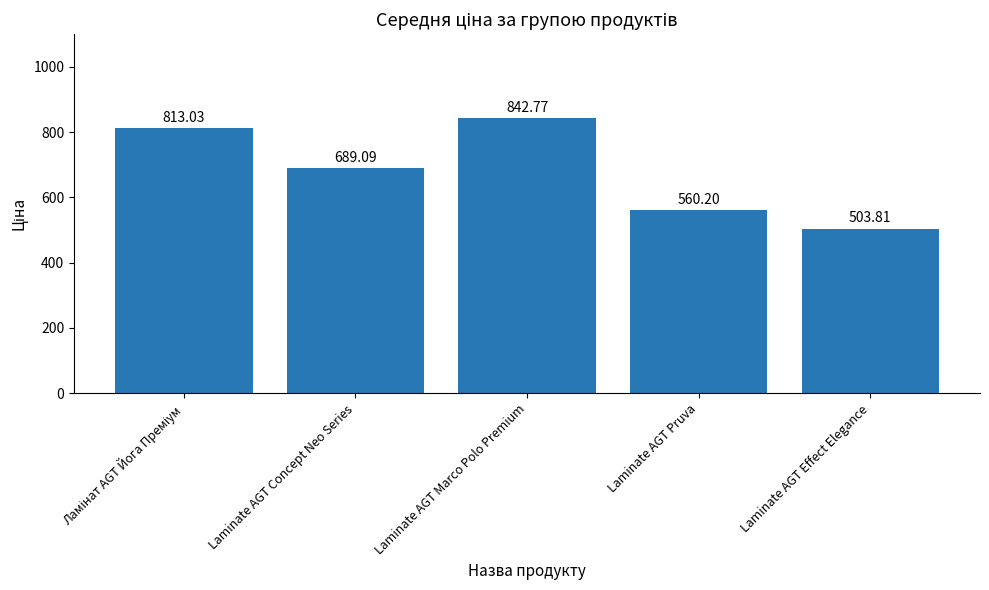

Which label corresponds to the smallest value in the chart?

Laminate AGT Effect Elegance